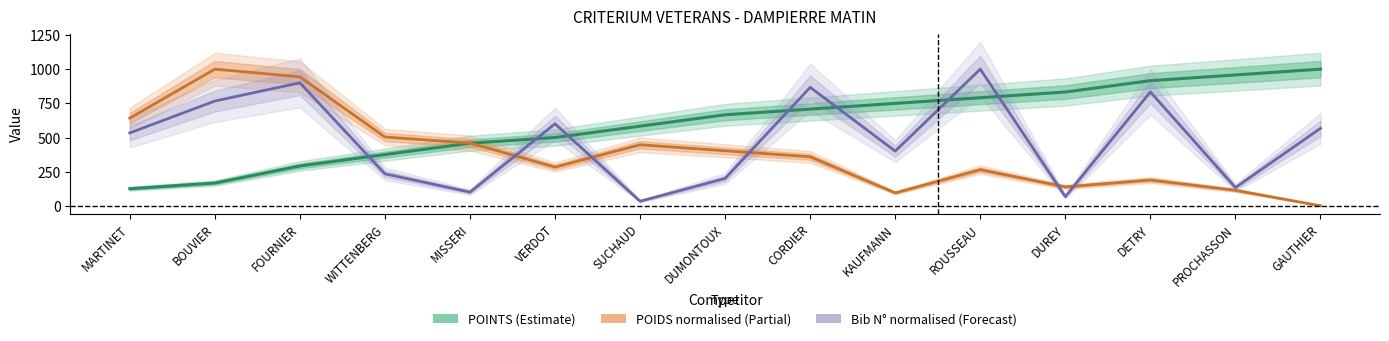

What is the difference between the maximum and minimum values in the Bib N° (normalised) series?

967.6